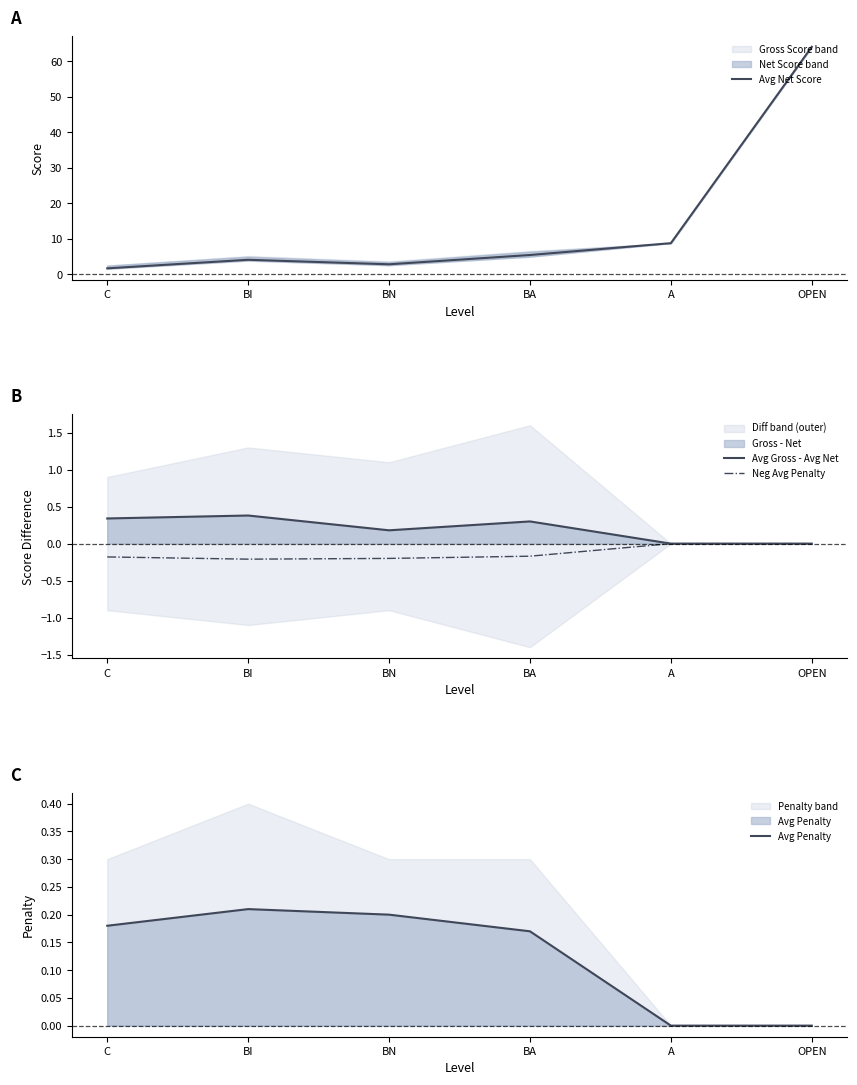

What is the label of the 4th point from the left?

BA